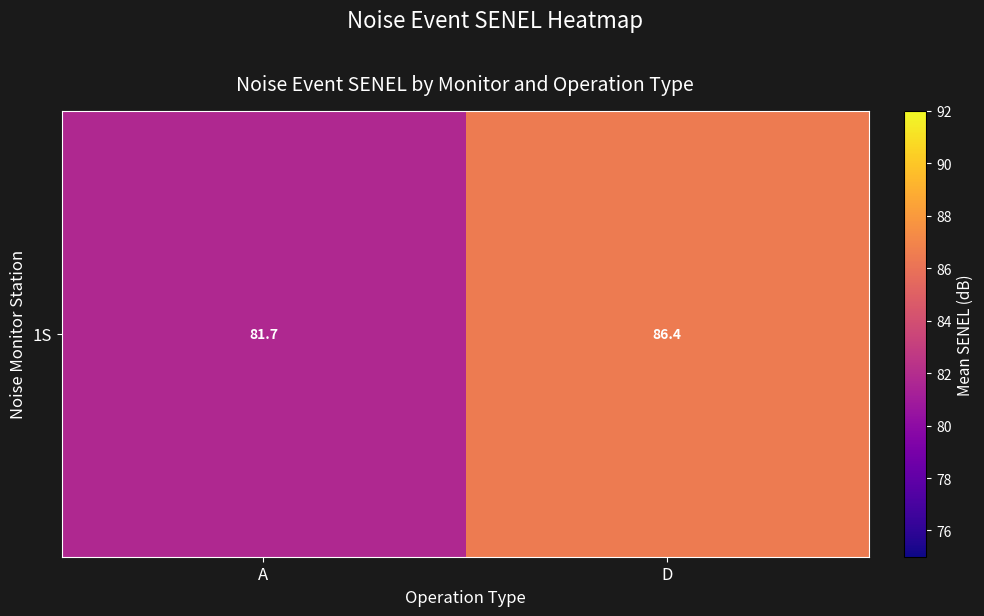

True or false: the data shows 144.3 at D.

False